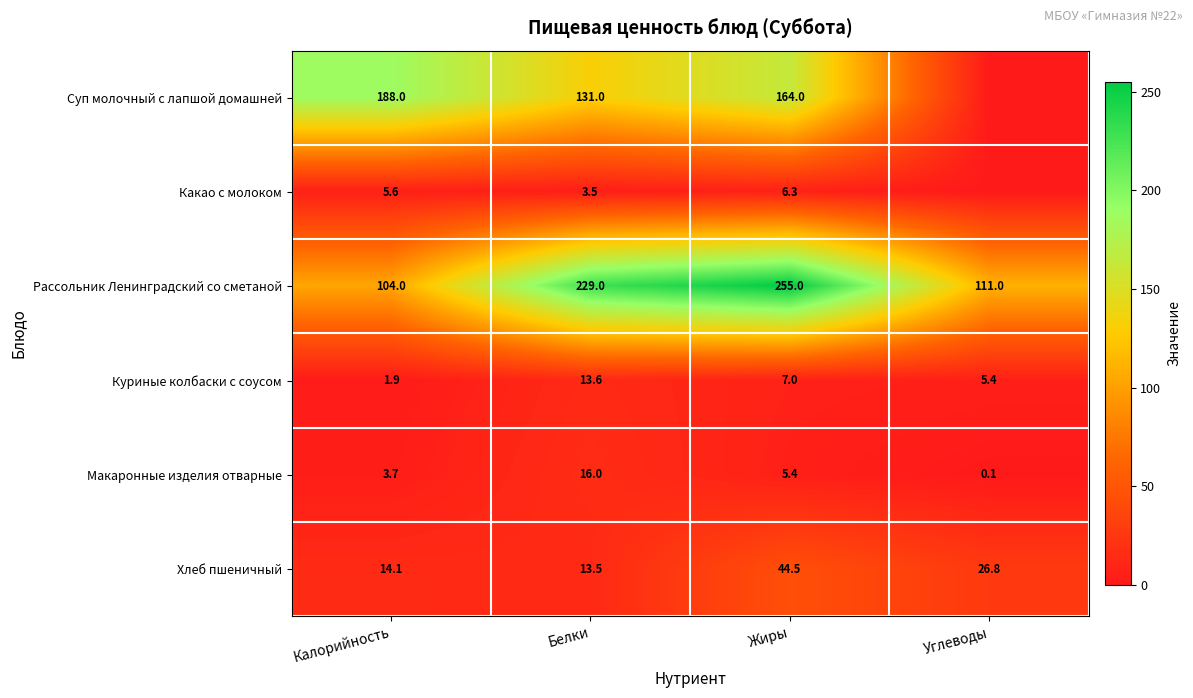

Which category has the highest value in the Рассольник Ленинградский со сметаной series?

Жиры